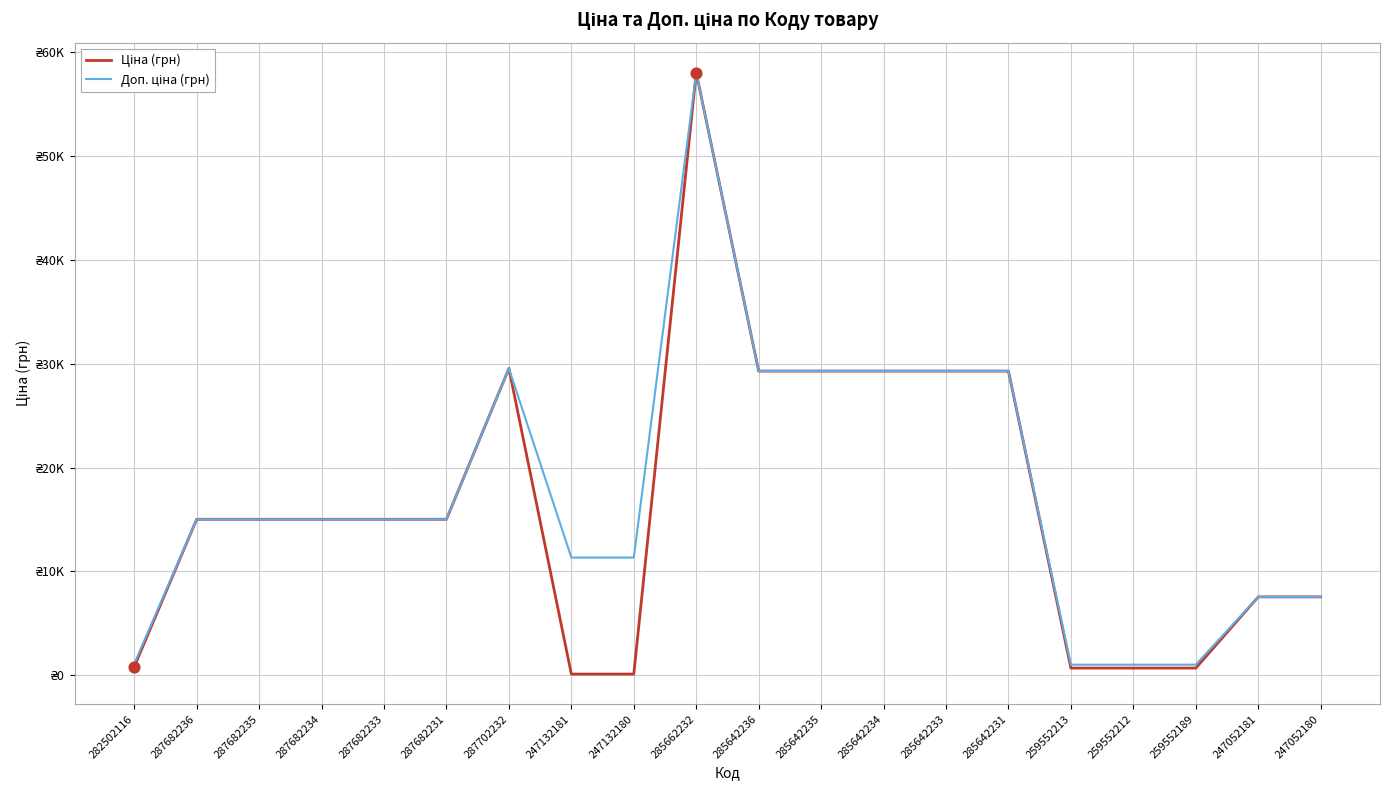

What are all the series names shown in the legend?

Ціна (грн), Доп. ціна (грн)